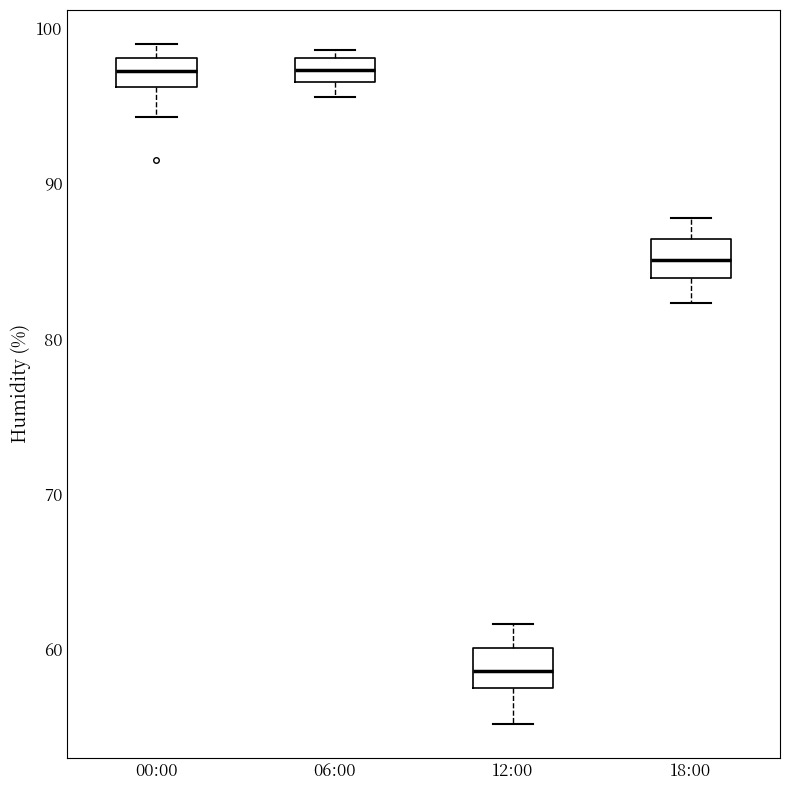

Reading left to right, read every box against the y-axis: the position of its median line, the range the box covers, and the ends of its whiskers. The values are not printed on the chart, so give them approximately, as read against the axis.

00:00: median 97, box 96 to 98, whiskers 94 to 99
06:00: median 97 (inside the box), box 97 to 98, whiskers 96 to 99
12:00: median 59, box 58 to 60, whiskers 55 to 62
18:00: median 85, box 84 to 86, whiskers 82 to 88